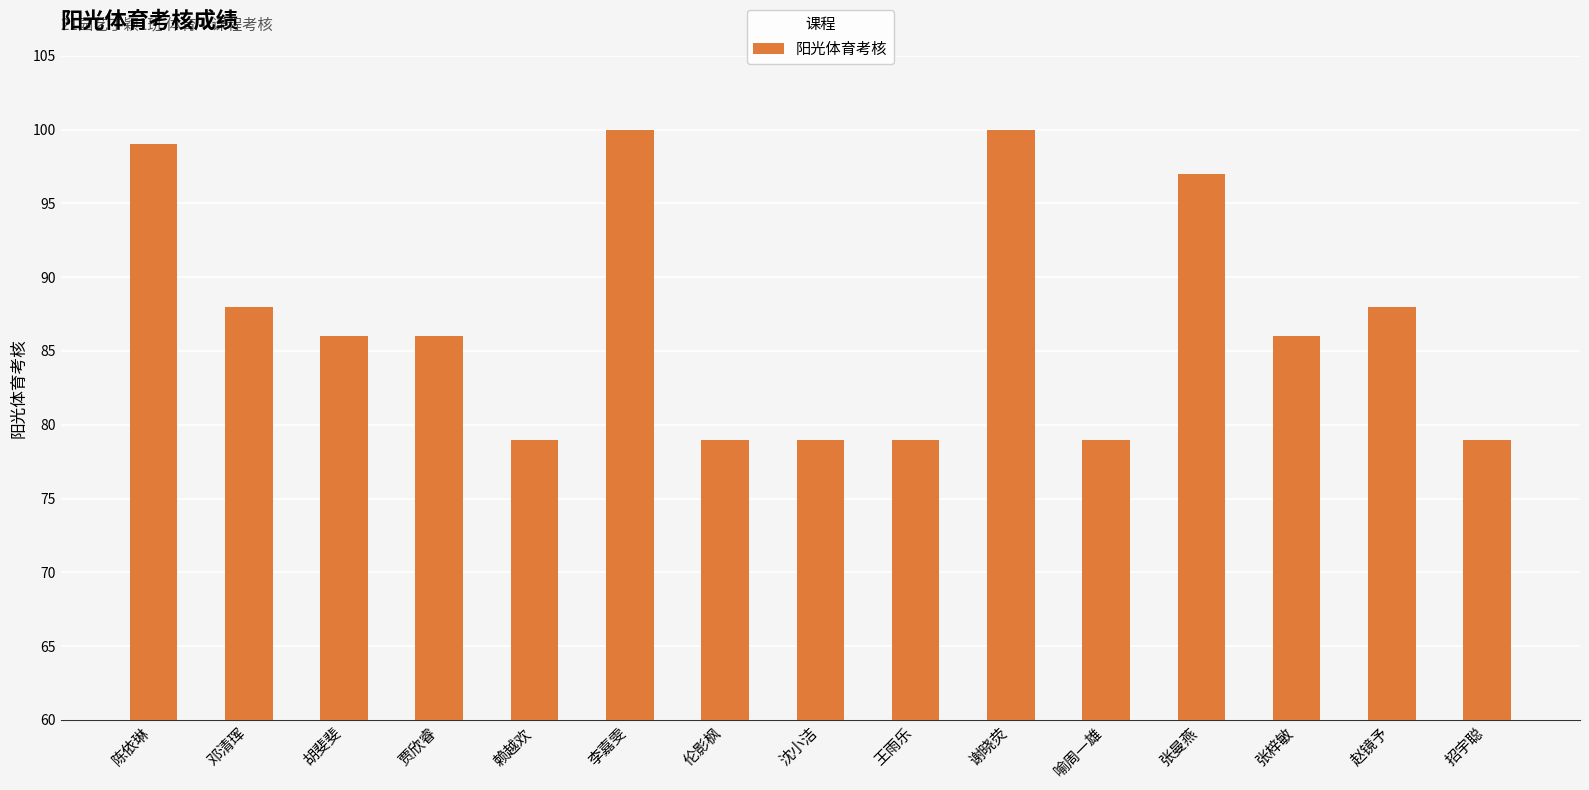

Between 张梓敏 and 赵镜予, which is larger?

赵镜予